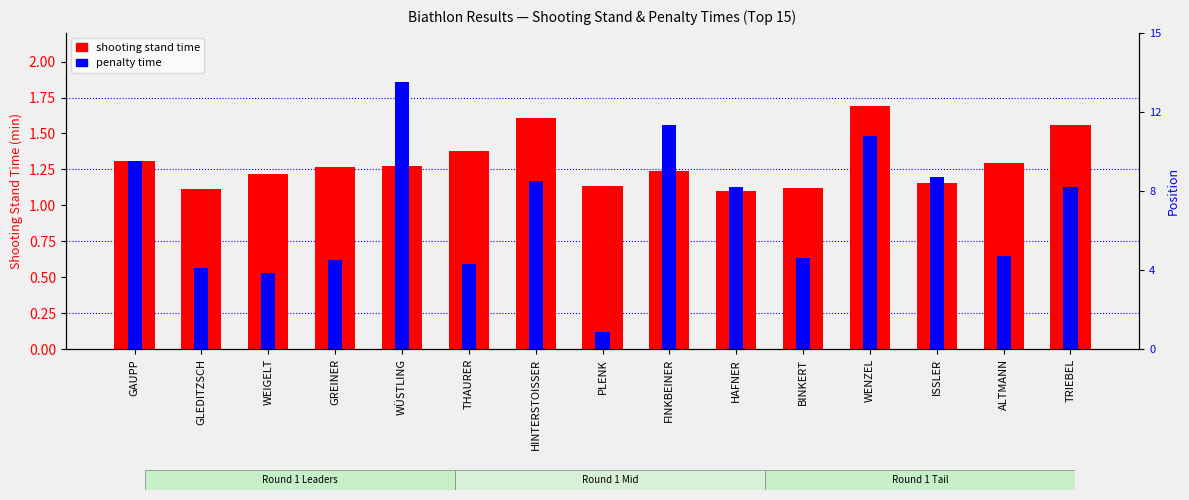

Count the number of data series in this chart.

2